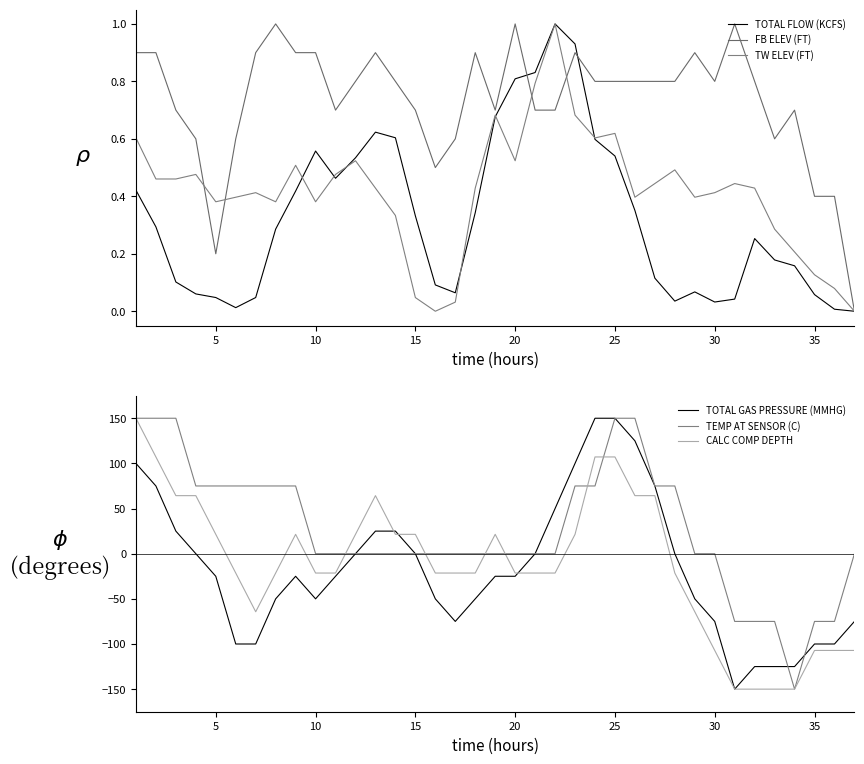

Reading left to right, transcribe all the data shown in this chart.

TOTAL FLOW (KCFS): 0.4	0.3	0.1	0.1	0.0	0.0	0.0	0.3	0.4	0.6	0.5	0.5	0.6	0.6	0.3	0.1	0.1	0.3	0.7	0.8	0.8	1.0	0.9	0.6	0.5	0.4	0.1	0.0	0.1	0.0	0.0	0.3	0.2	0.2	0.1	0.0	0.0
FB ELEV (FT): 0.9	0.9	0.7	0.6	0.2	0.6	0.9	1.0	0.9	0.9	0.7	0.8	0.9	0.8	0.7	0.5	0.6	0.9	0.7	1.0	0.7	0.7	0.9	0.8	0.8	0.8	0.8	0.8	0.9	0.8	1.0	0.8	0.6	0.7	0.4	0.4	0.0
TW ELEV (FT): 0.6	0.5	0.5	0.5	0.4	0.4	0.4	0.4	0.5	0.4	0.5	0.5	0.4	0.3	0.0	0.0	0.0	0.4	0.7	0.5	0.8	1.0	0.7	0.6	0.6	0.4	0.4	0.5	0.4	0.4	0.4	0.4	0.3	0.2	0.1	0.1	0.0
TOTAL GAS PRESSURE (MMHG): 100.0	75.0	25.0	0.0	-25.0	-100.0	-100.0	-50.0	-25.0	-50.0	-25.0	0.0	25.0	25.0	0.0	-50.0	-75.0	-50.0	-25.0	-25.0	0.0	50.0	100.0	150.0	150.0	125.0	75.0	0.0	-50.0	-75.0	-150.0	-125.0	-125.0	-125.0	-100.0	-100.0	-75.0
TEMP AT SENSOR (C): 150.0	150.0	150.0	75.0	75.0	75.0	75.0	75.0	75.0	0.0	0.0	0.0	0.0	0.0	0.0	0.0	0.0	0.0	0.0	0.0	0.0	0.0	75.0	75.0	150.0	150.0	75.0	75.0	0.0	0.0	-75.0	-75.0	-75.0	-150.0	-75.0	-75.0	0.0
CALC COMP DEPTH: 150.0	107.1	64.3	64.3	21.4	-21.4	-64.3	-21.4	21.4	-21.4	-21.4	21.4	64.3	21.4	21.4	-21.4	-21.4	-21.4	21.4	-21.4	-21.4	-21.4	21.4	107.1	107.1	64.3	64.3	-21.4	-64.3	-107.1	-150.0	-150.0	-150.0	-150.0	-107.1	-107.1	-107.1